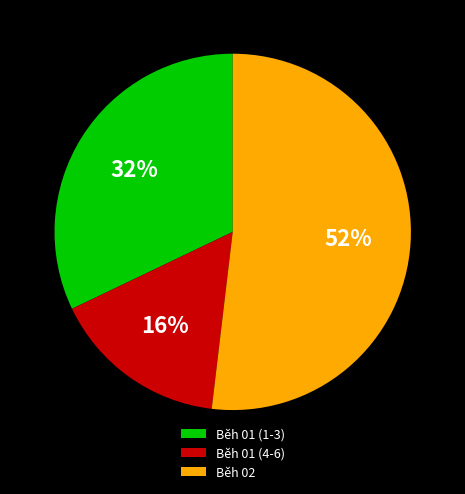

Between Běh 01 (4-6) and Běh 02, which is larger?

Běh 02